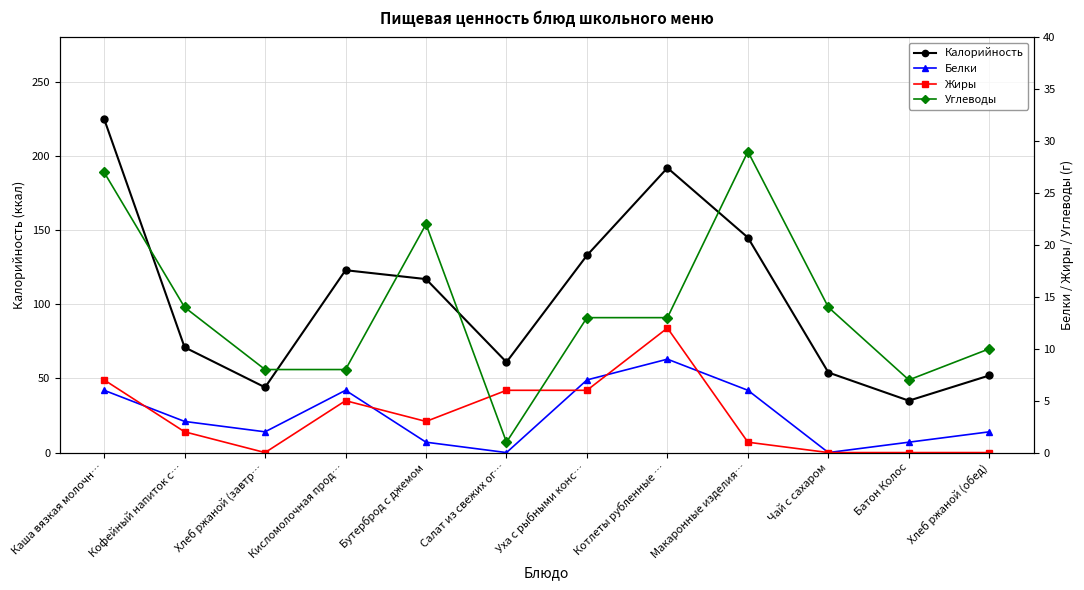

At which label does Белки reach its minimum?

Салат из свежих ог…